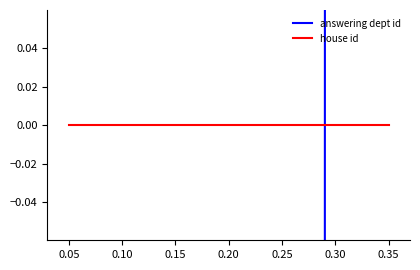

Which series has the largest total across all categories?

answering dept id